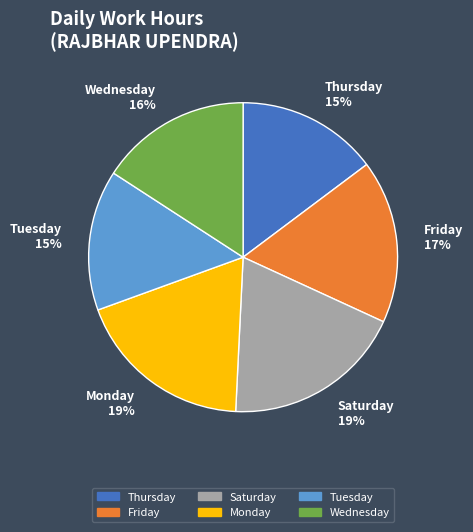

To the nearest percent, what is the average slice percentage?

17%